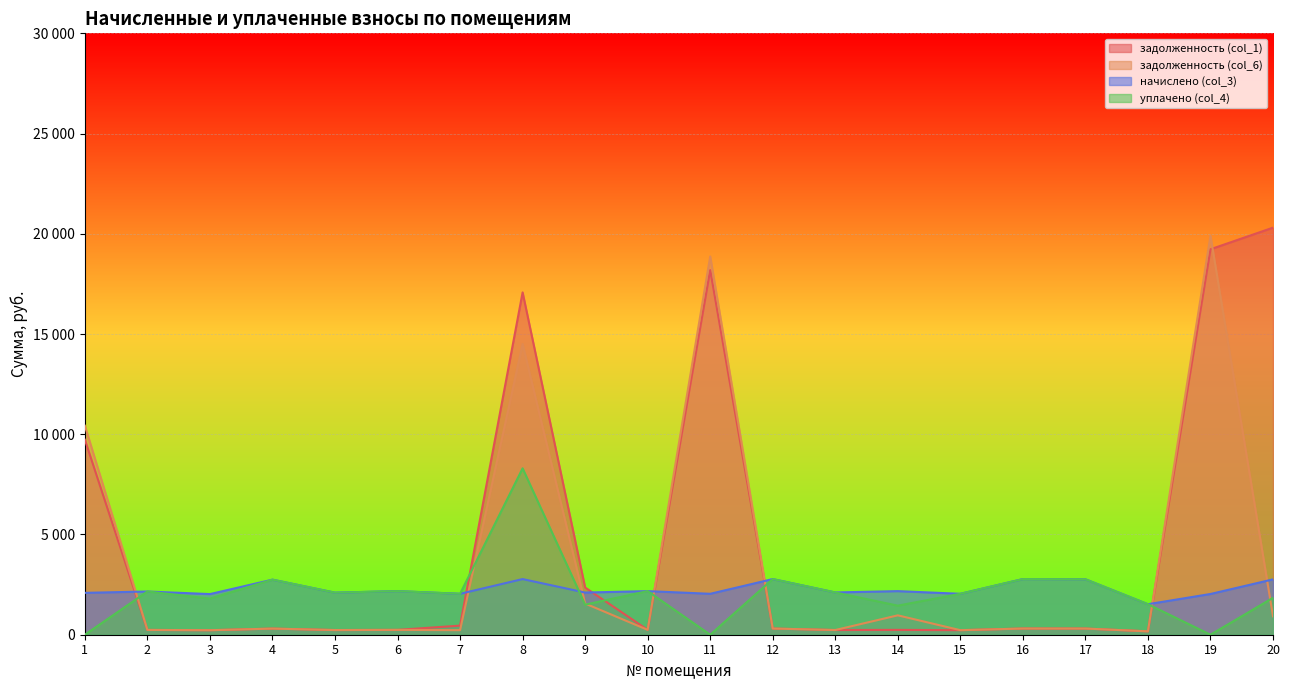

True or false: начислено (col_3) has a value of 2041.6 at 11.

True